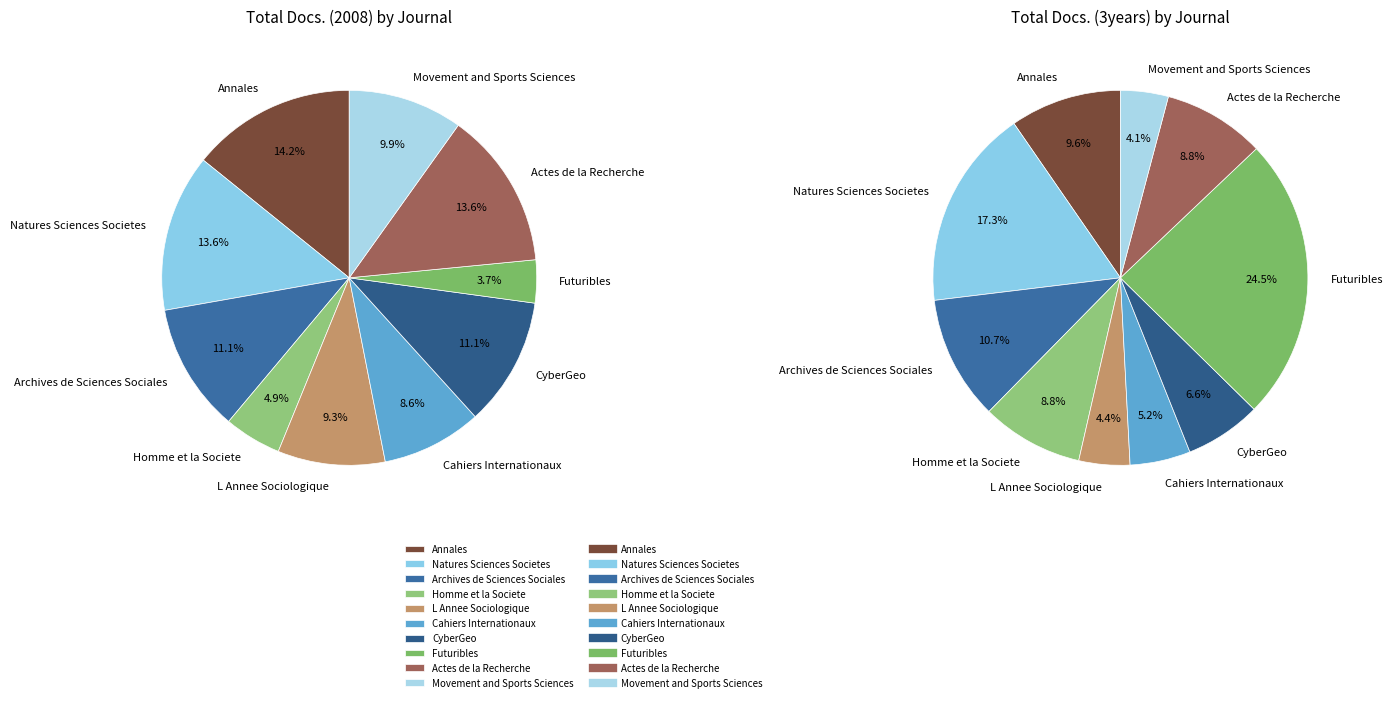

Which slice is the largest?

Futuribles